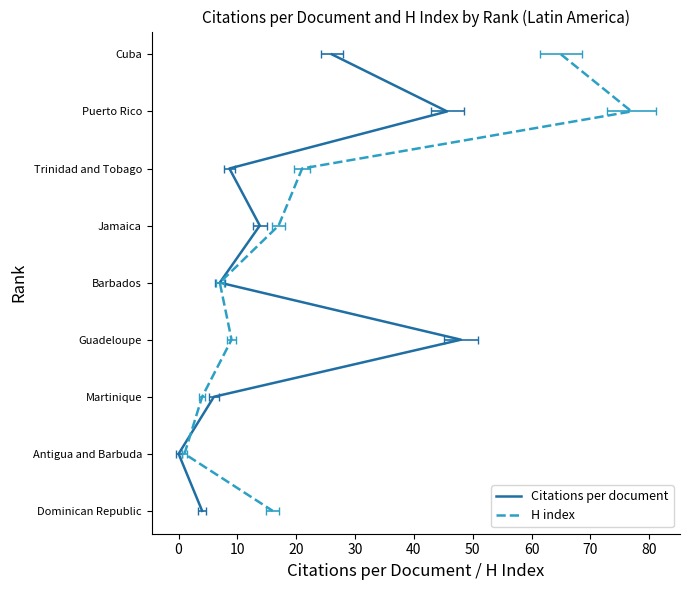

Rank the series at 40 from highest to lowest value.

Citations per document, H index